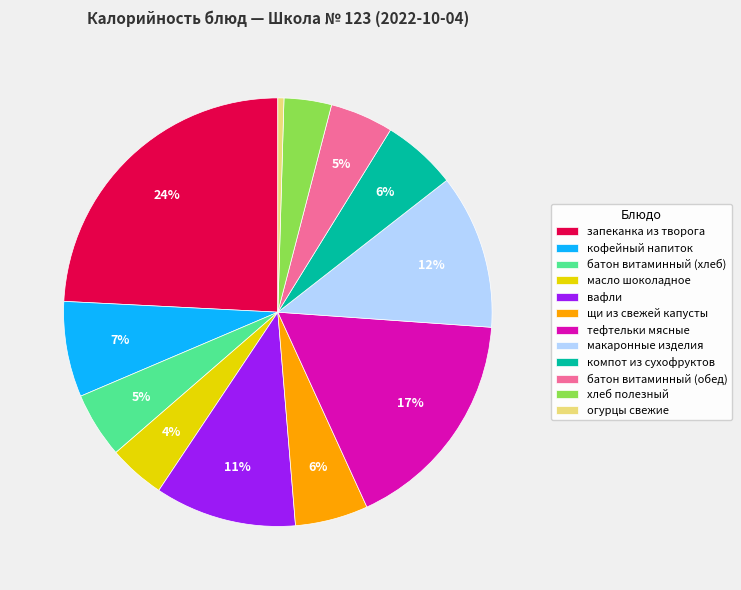

To the nearest percent, what portion does макаронные изделия represent?

12%